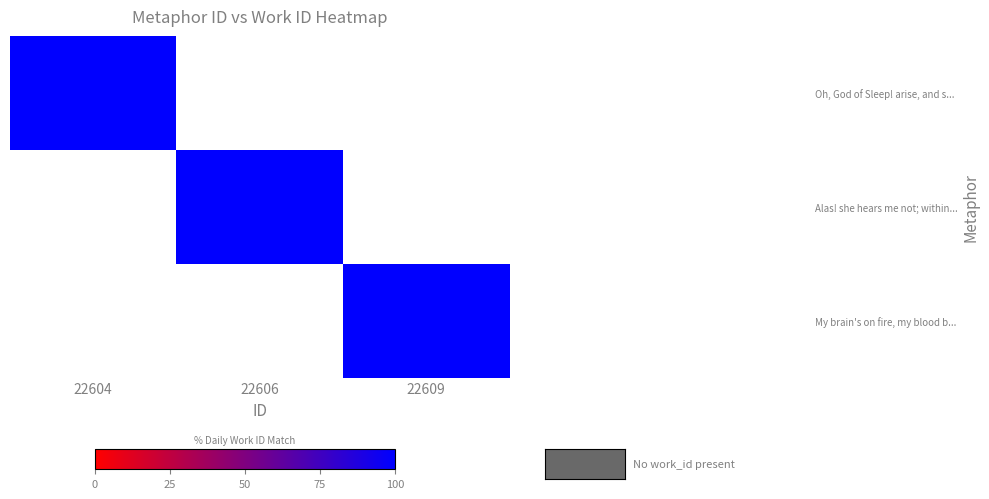

Between 22604 and 22606, which series saw the biggest shift?

row_0